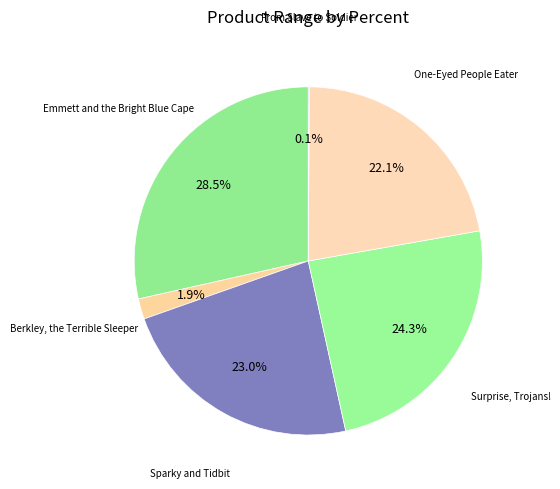

To the nearest percent, what is the difference between the largest and smallest slice percentages?

28%